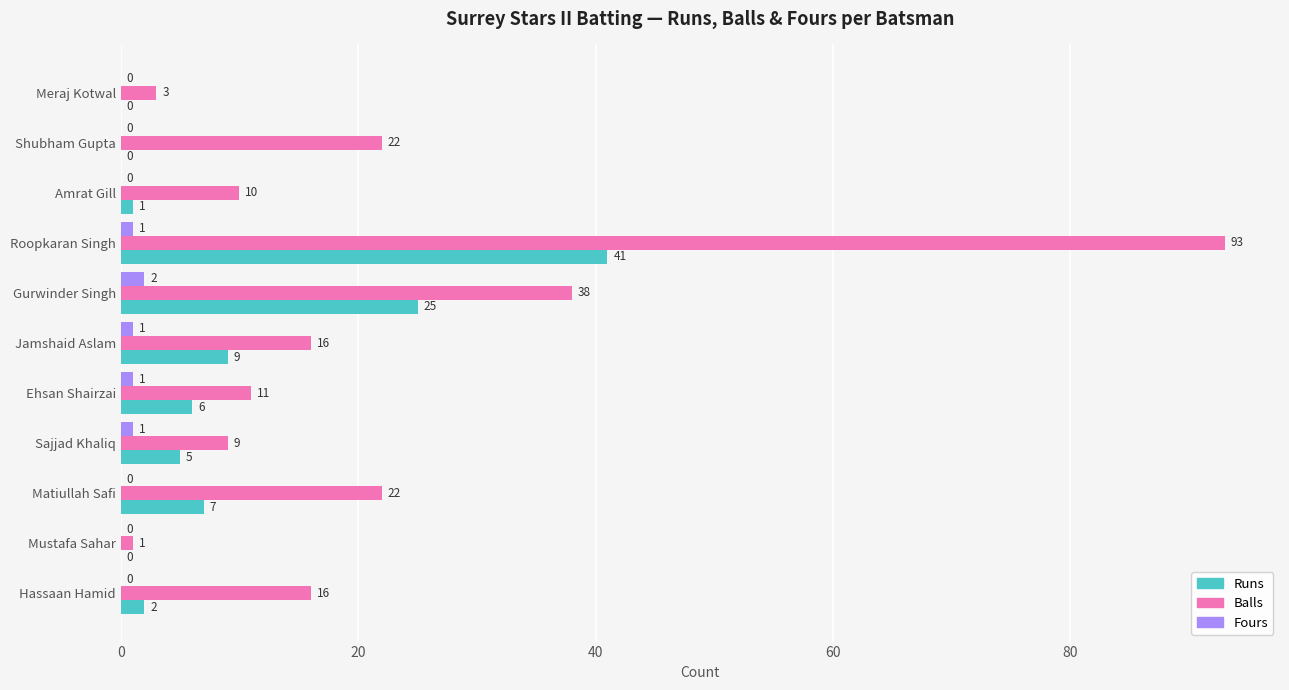

Which category has the highest value across all series?

Roopkaran Singh